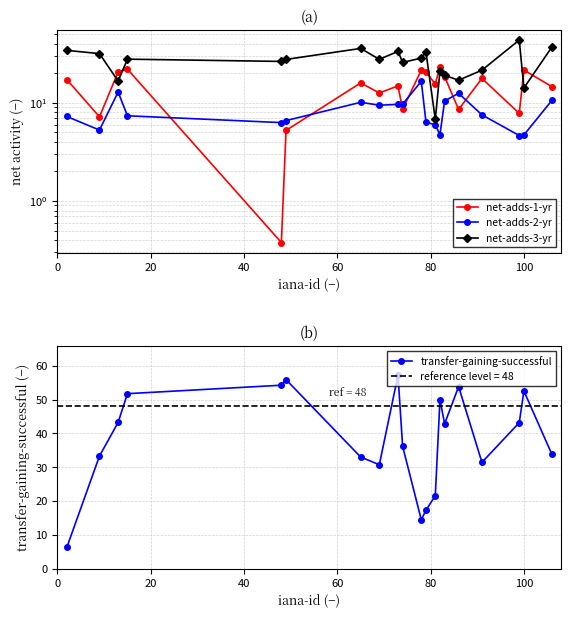

What is the value of the transfer-gaining-successful point at the 9th from the left?

57.2